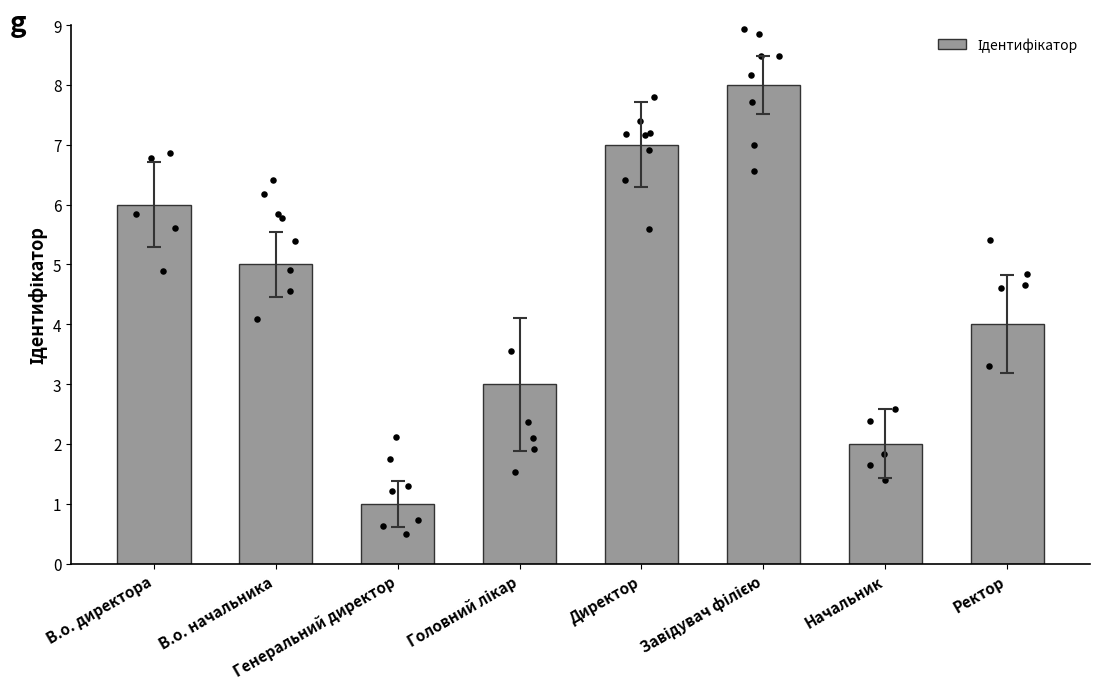

Between Директор and Завідувач філією, which is larger?

Завідувач філією